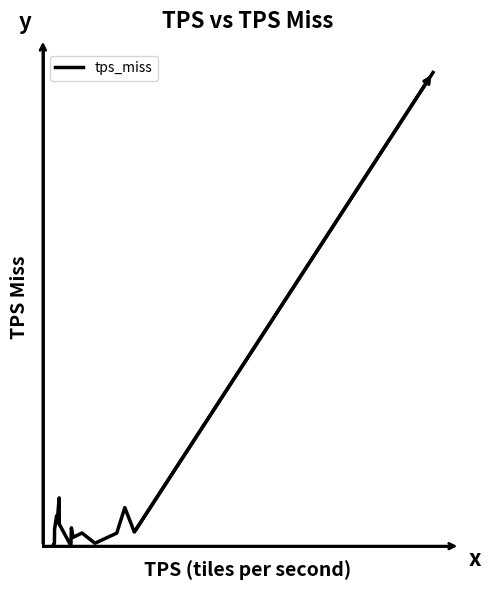

Does the chart have visible grid lines?

No